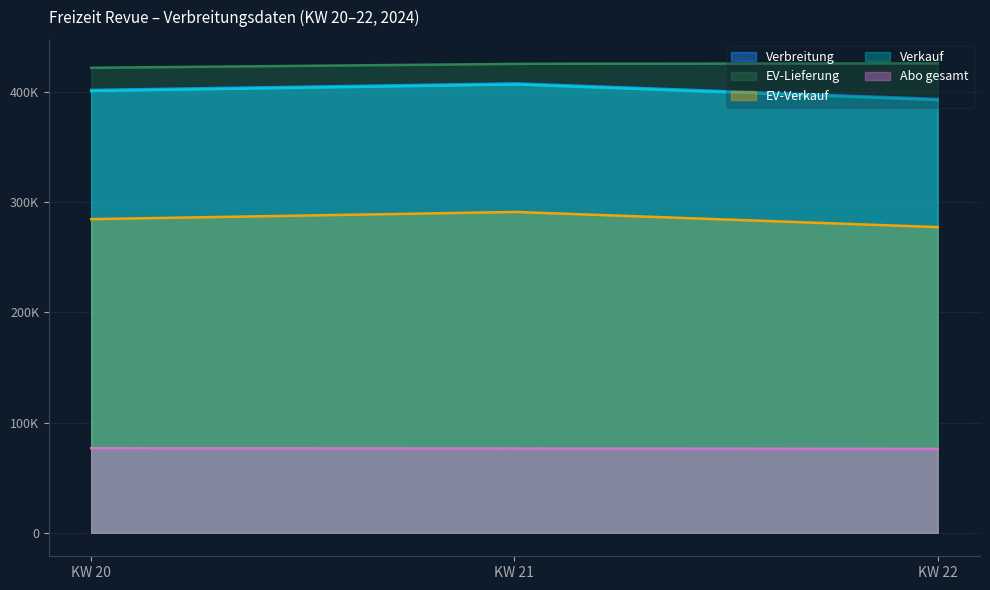

Between KW 20 and KW 21, which series saw the biggest shift?

EV-Verkauf